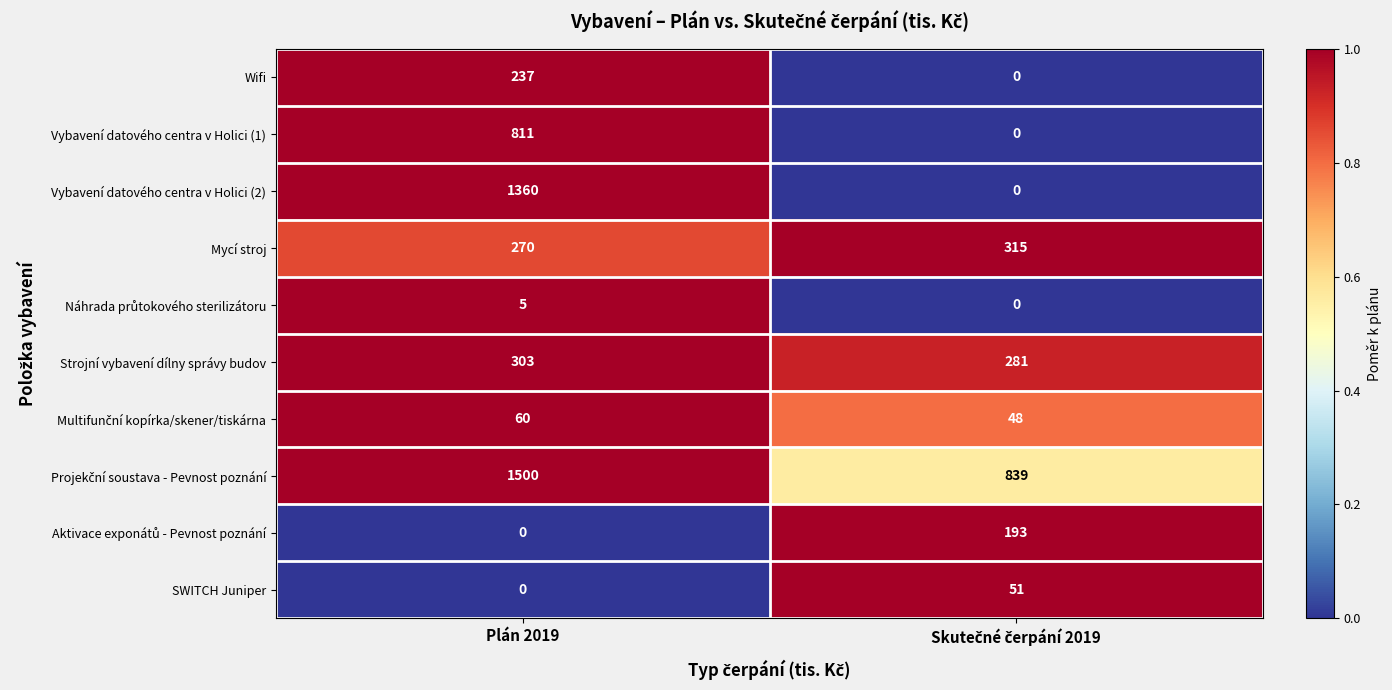

What is the sum of all SWITCH Juniper values?

51